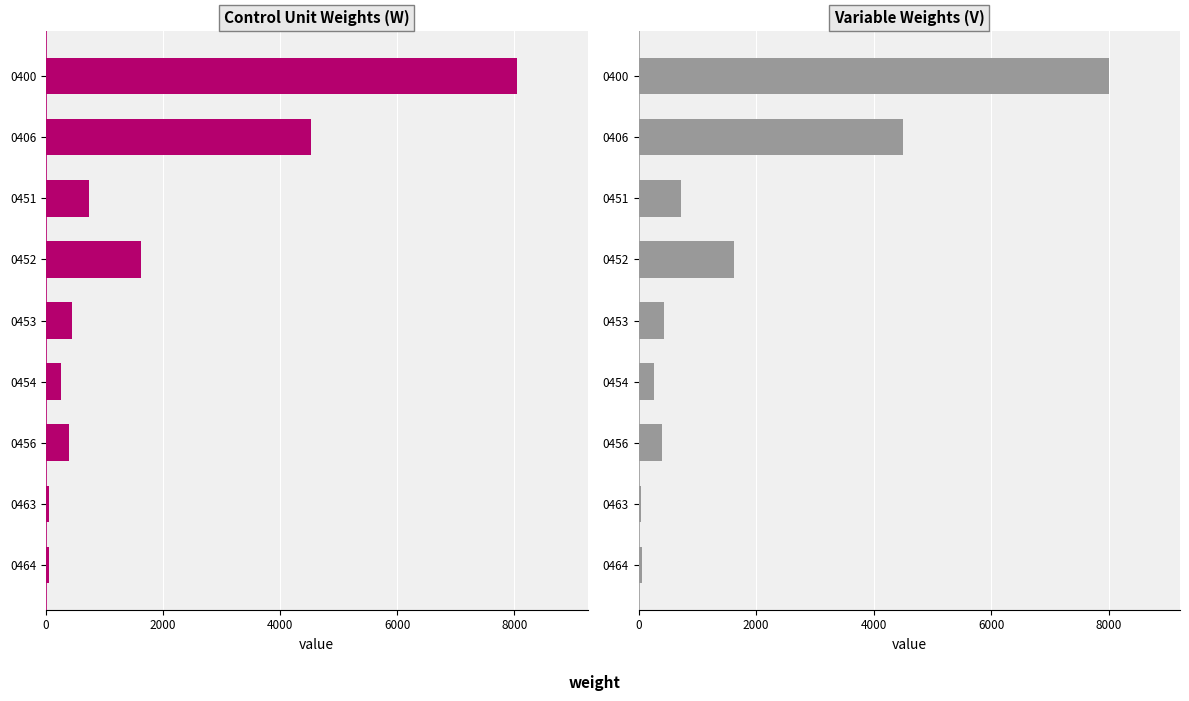

Are the bars grouped side by side (vs. stacked)?

Yes